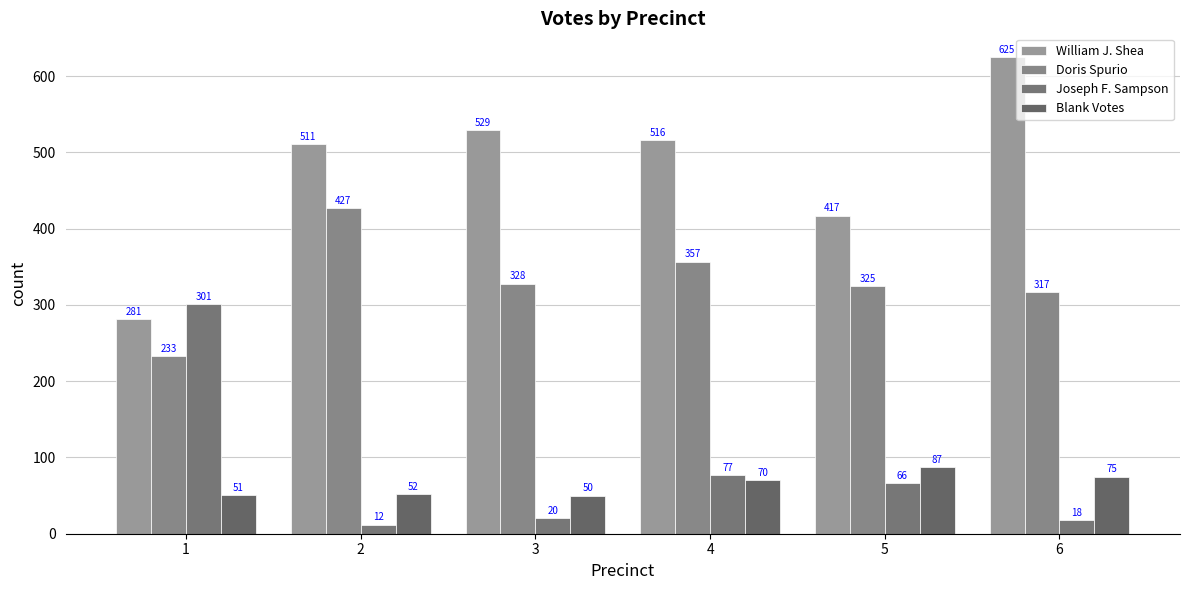

Which has a higher value, 6 or 5?

6